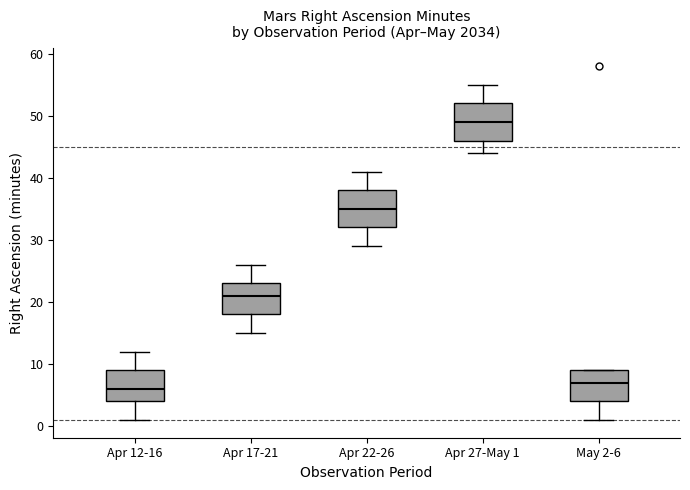

Reading left to right, transcribe this box plot: for each box, give where its median line is, the range the box spans, and where its two whiskers end, as read against the y-axis. The values are not printed on the chart, so give them approximately, as read against the axis.

Apr 12-16: median 6, box 4 to 9, whiskers 1 to 12
Apr 17-21: median 21, box 18 to 23, whiskers 15 to 26
Apr 22-26: median 35, box 32 to 38, whiskers 29 to 41
Apr 27-May 1: median 49, box 46 to 52, whiskers 44 to 55
May 2-6: median 7, box 4 to 9, whiskers 1 to 9